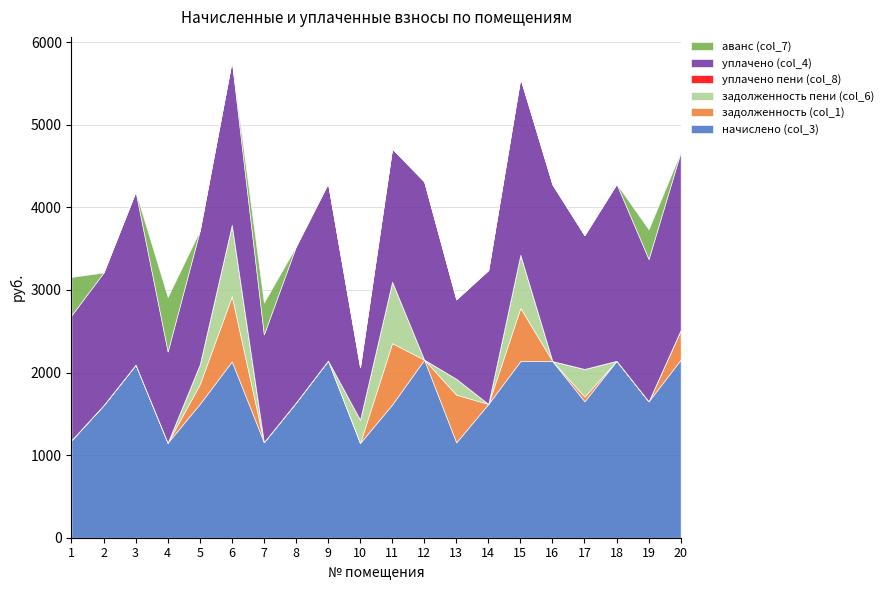

How many distinct data groups are displayed?

6